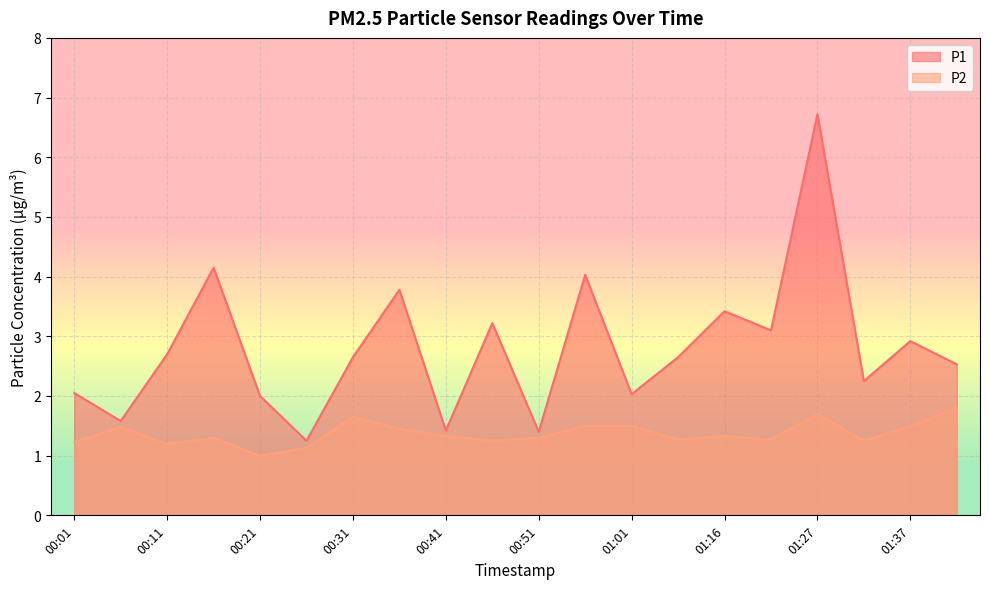

In P2, how many points are higher than both neighbors (excluding endpoints)?

5